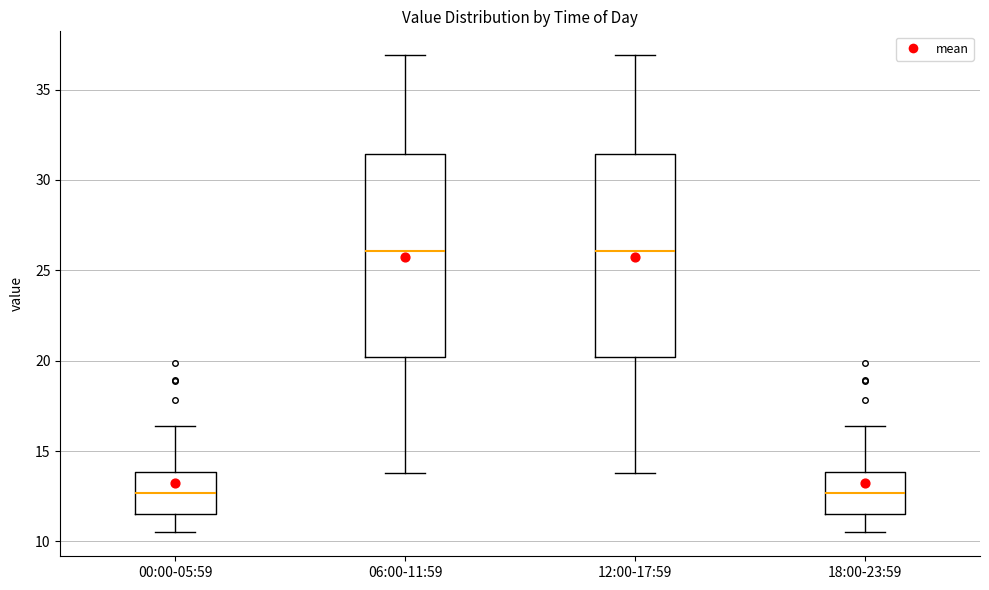

Reading left to right, transcribe this box plot: for each box, give where its median line is, the range the box spans, and where its two whiskers end, as read against the y-axis. The values are not printed on the chart, so give them approximately, as read against the axis.

00:00-05:59: median 12.5, box 11.5 to 14.0, whiskers 10.5 to 16.5
06:00-11:59: median 26.0, box 20.0 to 31.5, whiskers 14.0 to 37.0
12:00-17:59: median 26.0, box 20.0 to 31.5, whiskers 14.0 to 37.0
18:00-23:59: median 12.5, box 11.5 to 14.0, whiskers 10.5 to 16.5